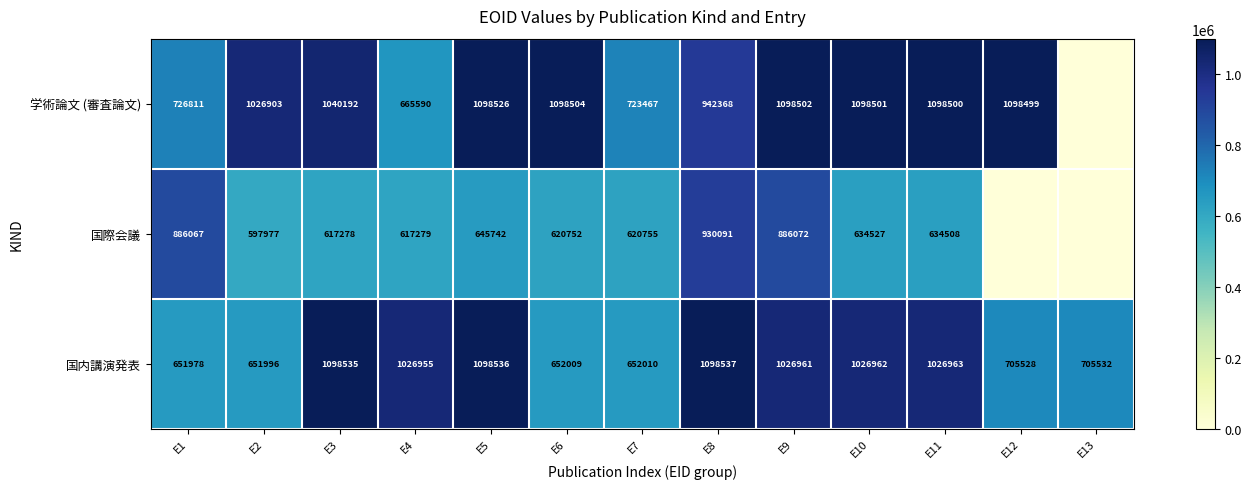

What is the sum of the 国内講演発表 values at E10 and E2?

1678958